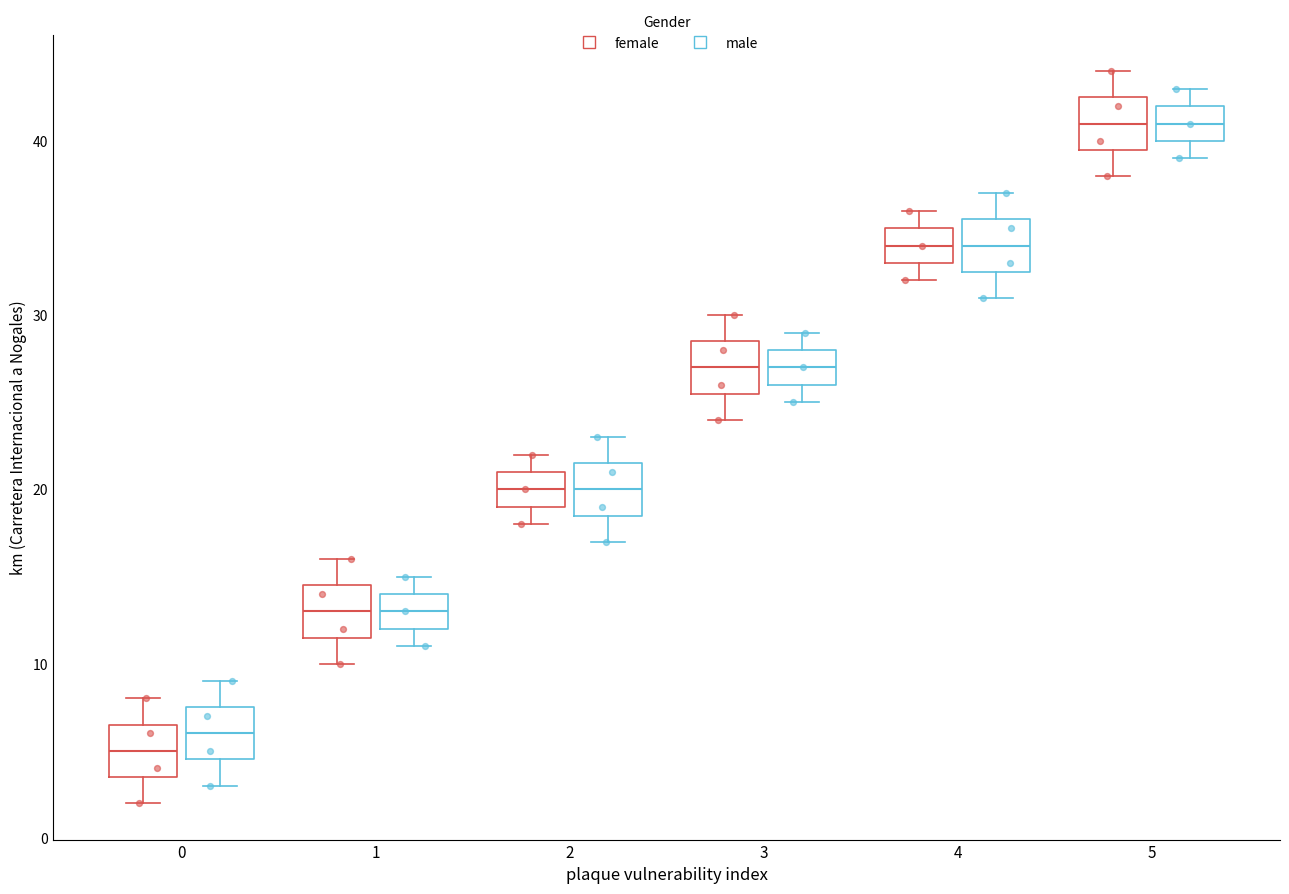

Reading left to right, transcribe this box plot: for each box, give where its median line is, the range the box spans, and where its two whiskers end, as read against the y-axis. The values are not printed on the chart, so give them approximately, as read against the axis.

0 (female): median 5, box 4 to 7, whiskers 2 to 8
0 (male): median 6, box 5 to 8, whiskers 3 to 9
1 (female): median 13, box 12 to 15, whiskers 10 to 16
1 (male): median 13, box 12 to 14, whiskers 11 to 15
2 (female): median 20, box 19 to 21, whiskers 18 to 22
2 (male): median 20, box 19 to 22, whiskers 17 to 23
3 (female): median 27, box 26 to 29, whiskers 24 to 30
3 (male): median 27, box 26 to 28, whiskers 25 to 29
4 (female): median 34, box 33 to 35, whiskers 32 to 36
4 (male): median 34, box 33 to 36, whiskers 31 to 37
5 (female): median 41, box 40 to 43, whiskers 38 to 44
5 (male): median 41, box 40 to 42, whiskers 39 to 43